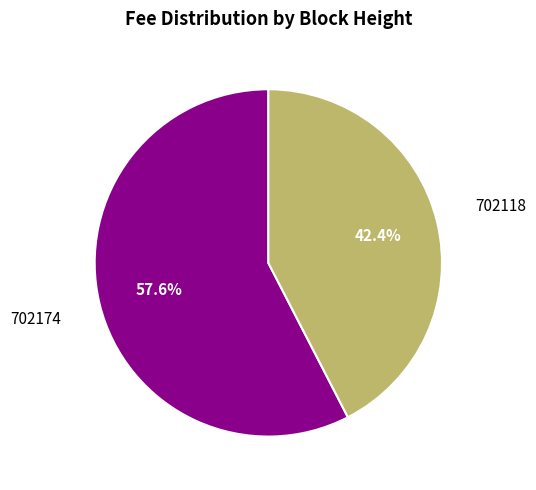

Is there any slice that represents more than half of the pie?

Yes